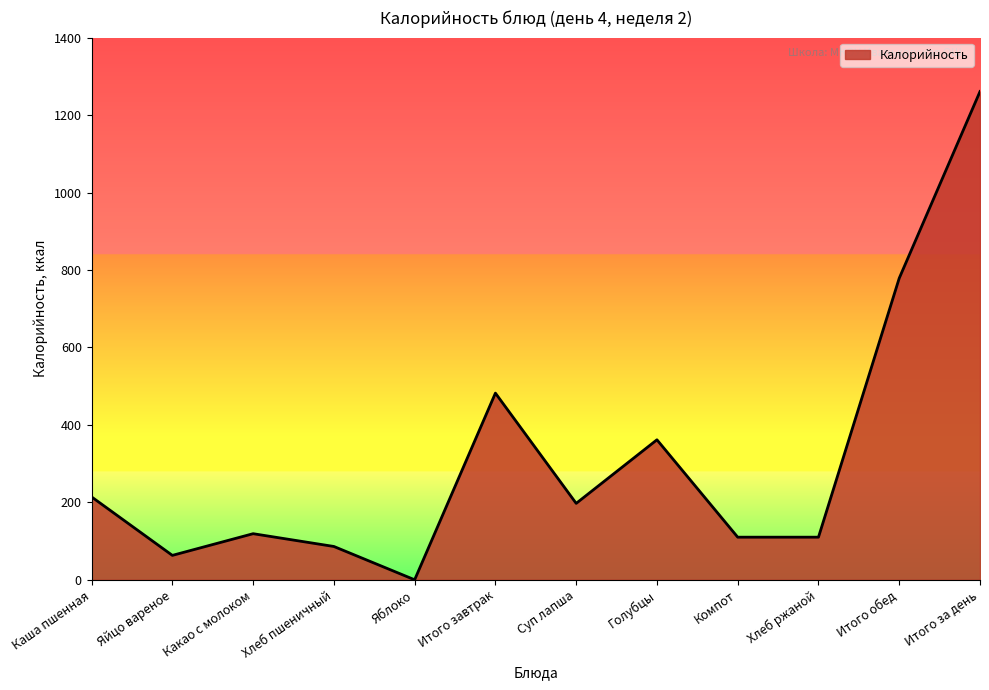

What is the change in value from Яблоко to Итого за день?

+1260.8